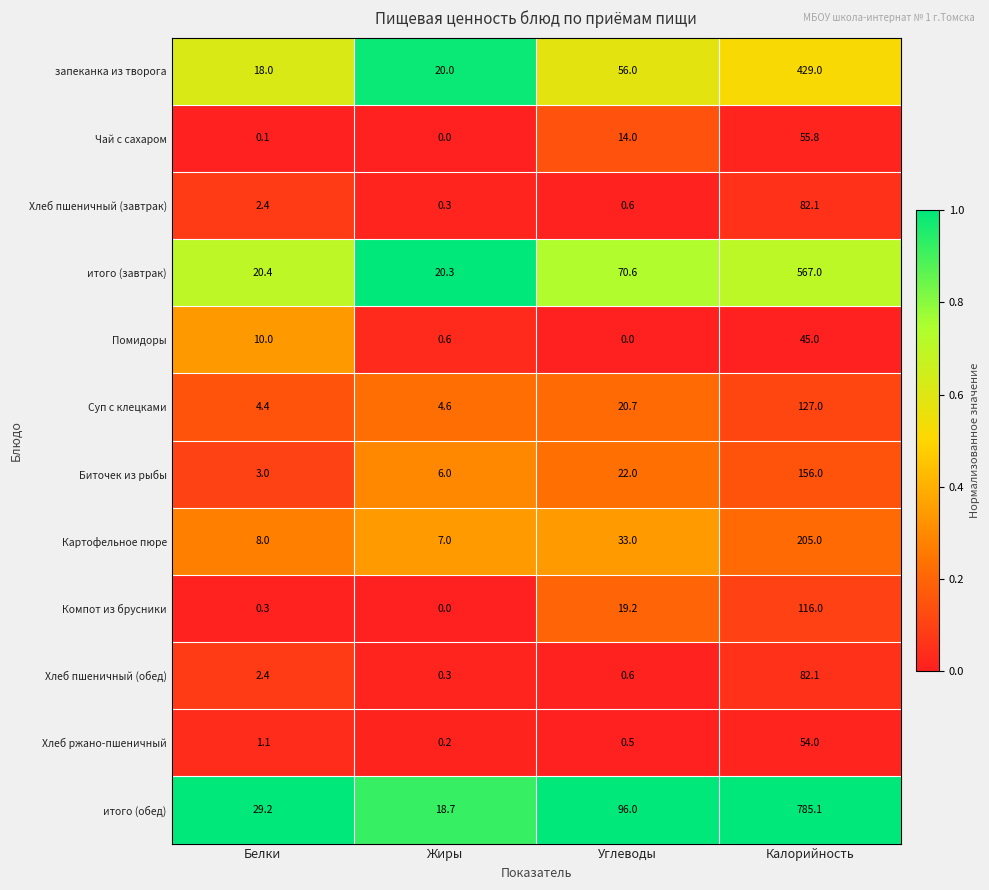

Which label corresponds to the largest value in the chart?

Калорийность